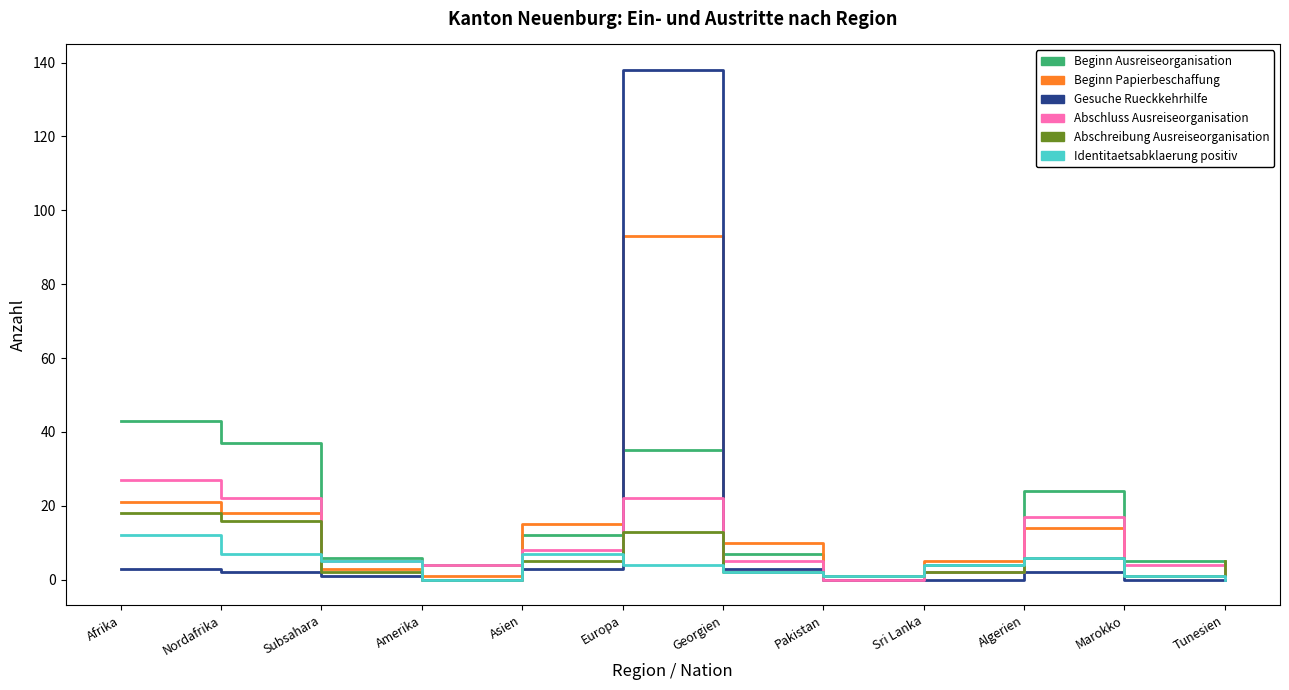

Between Nordafrika and Sri Lanka, which series saw the biggest shift?

Beginn Ausreiseorganisation